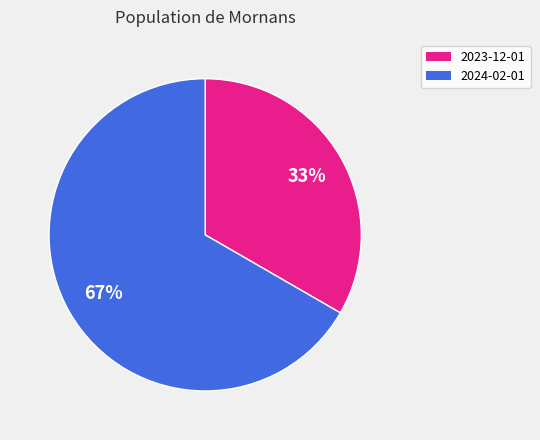

Count the number of slices in the pie.

2